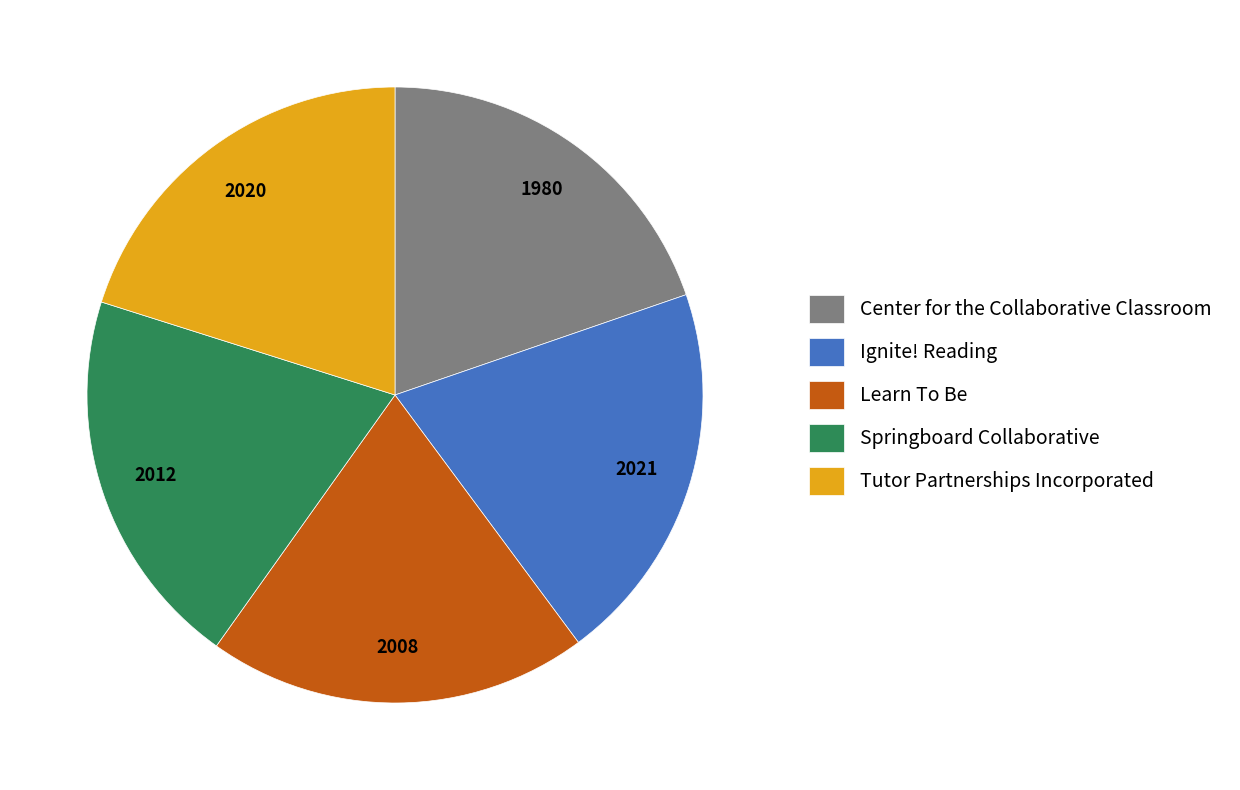

True or false: Springboard Collaborative accounts for 20% of the total.

True